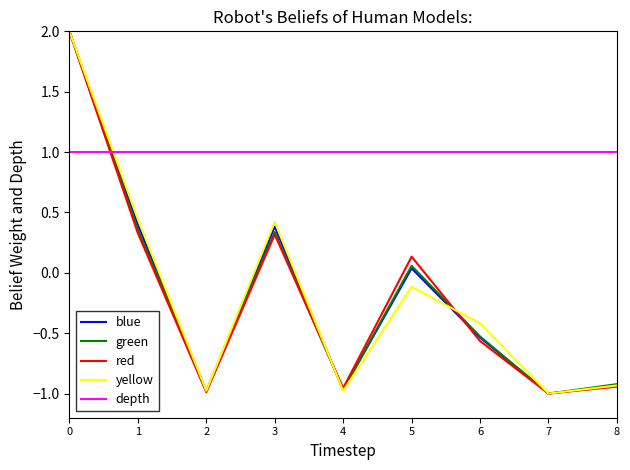

True or false: red and depth cross at least once.

True